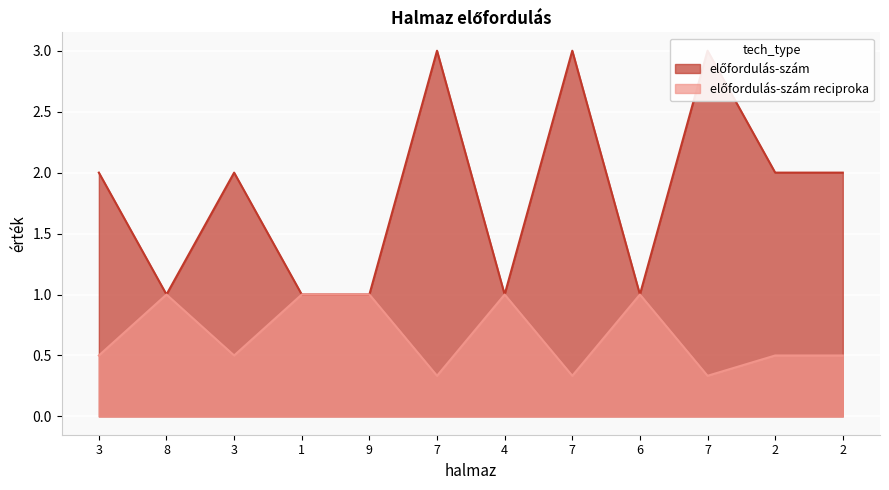

What is the approximate value of előfordulás-szám reciproka at 3?

0.5